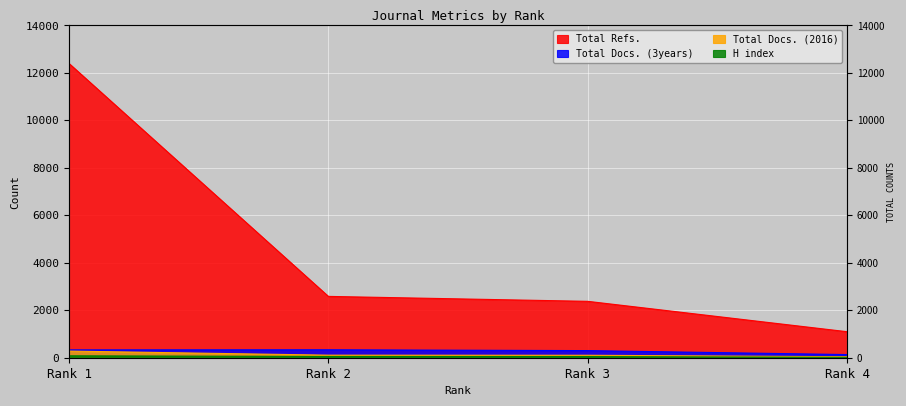

What is the difference between the second highest and minimum values in the Total Docs. (2016) series?

67